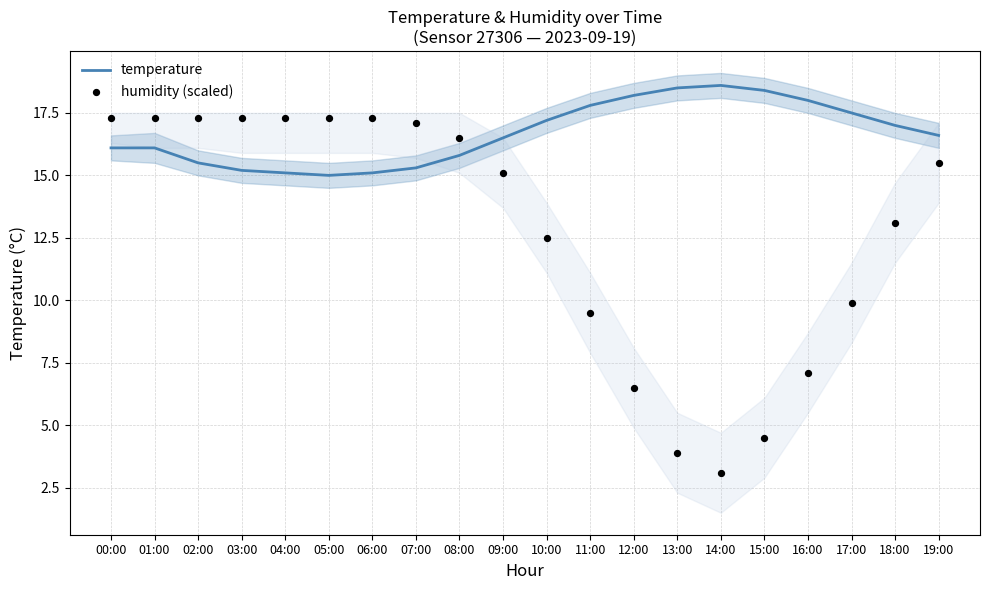

At how many categories does at least one series exceed 7?

20